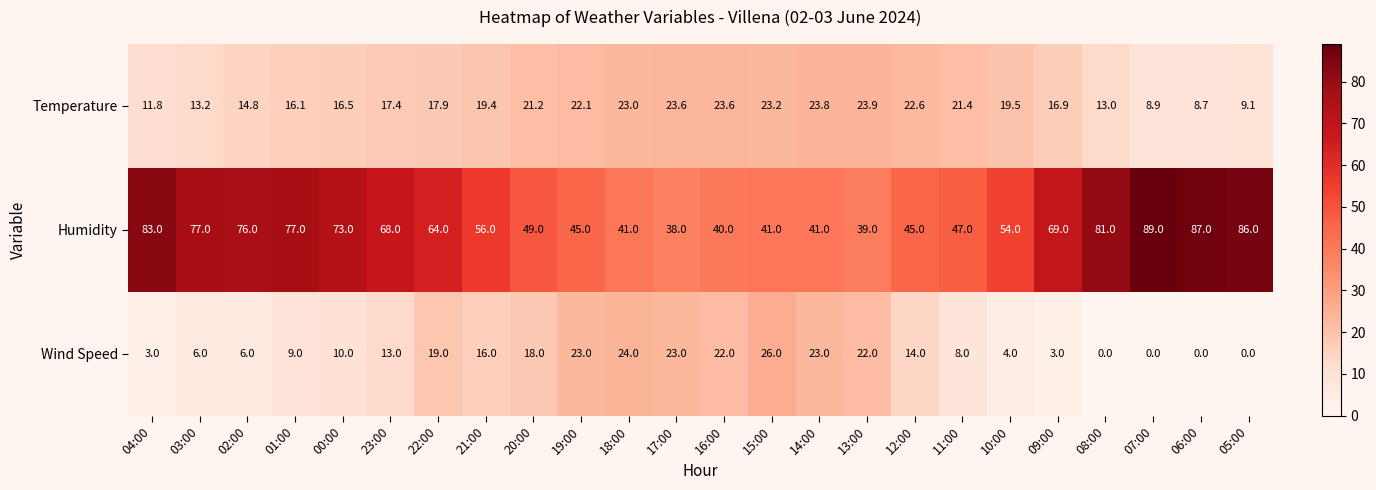

At which category does the chart reach its peak across all series?

07:00